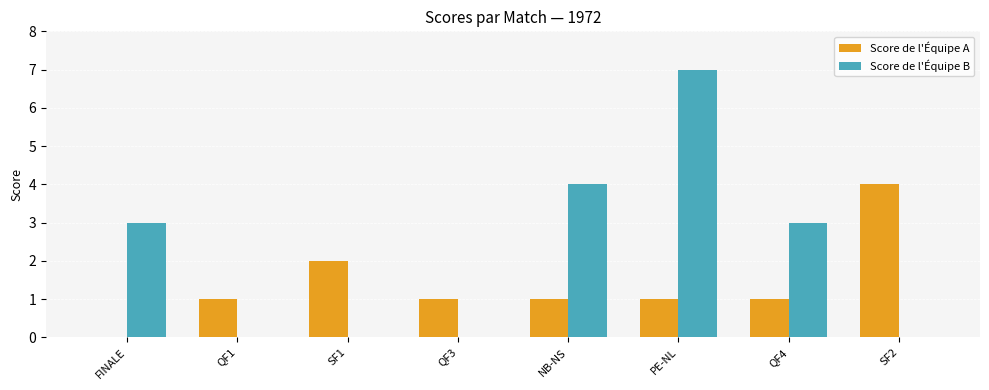

Which series changed the most between SF1 and SF2?

Score de l'Équipe A